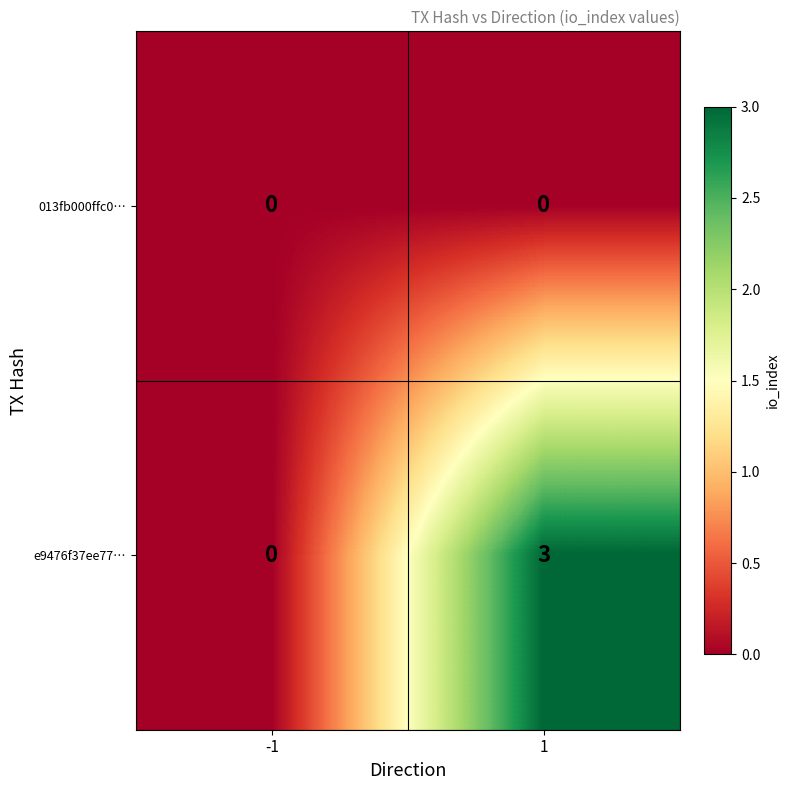

At which category is the sum across all series the highest?

1